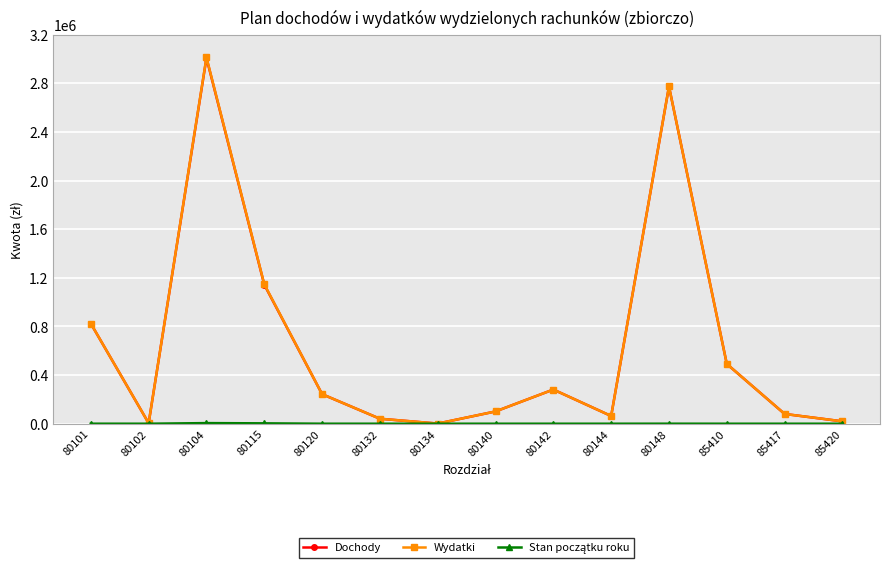

True or false: Wydatki has a value of 1073606.6 at 80148.

False